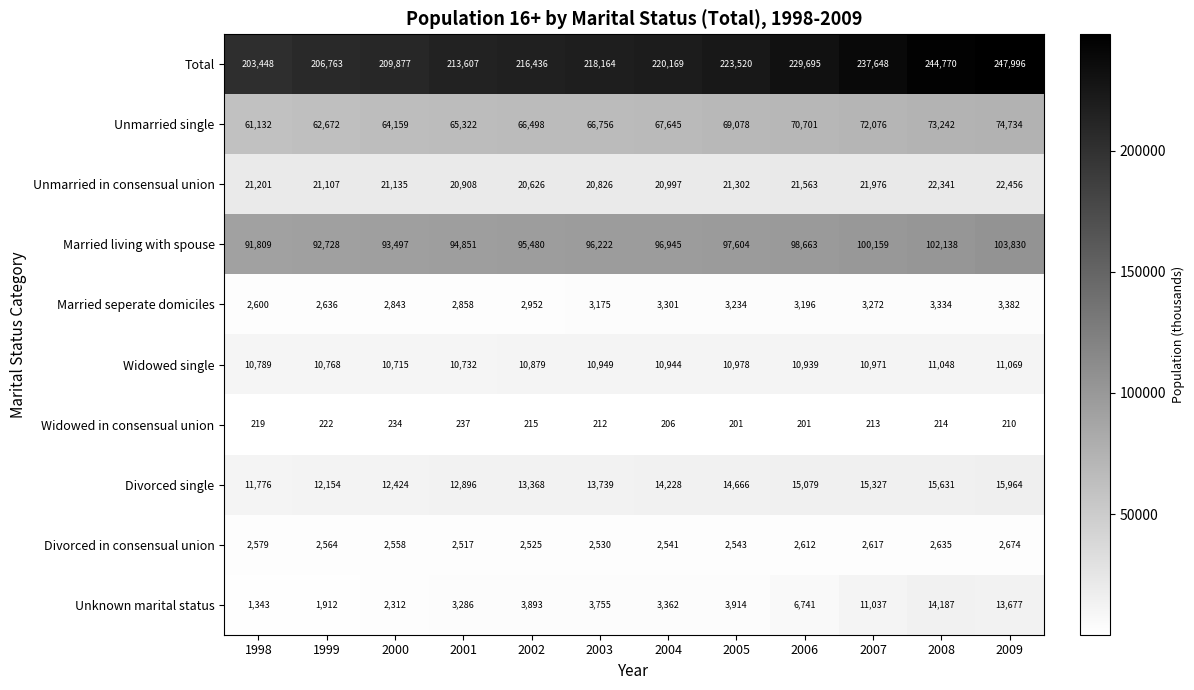

At which label does Divorced in consensual union first exceed 2564?

1998